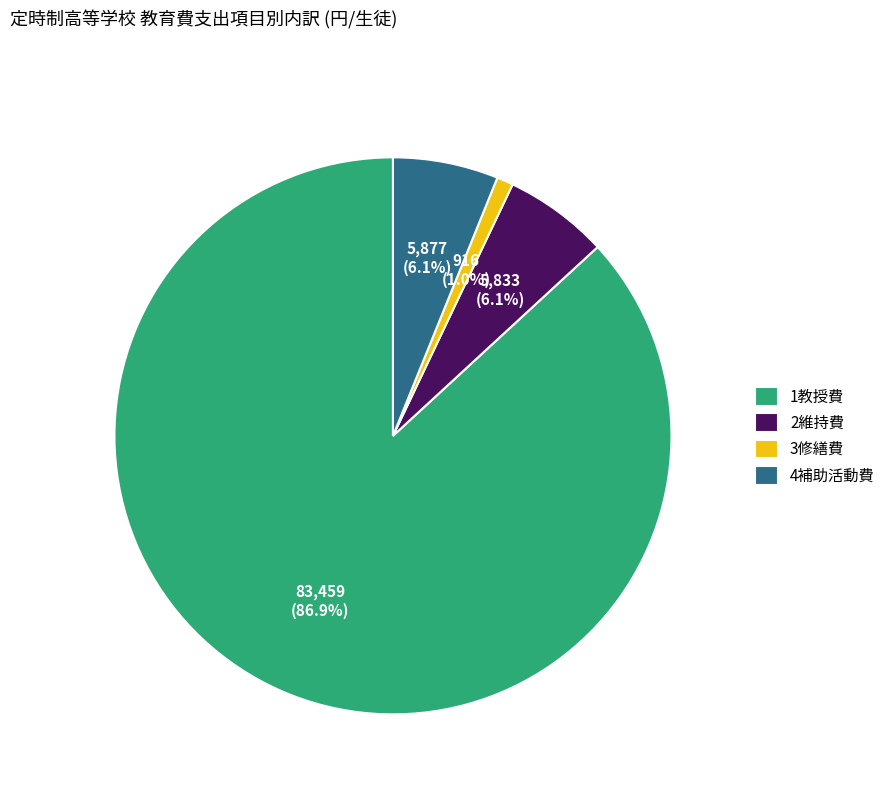

How many segments does this pie chart have?

4